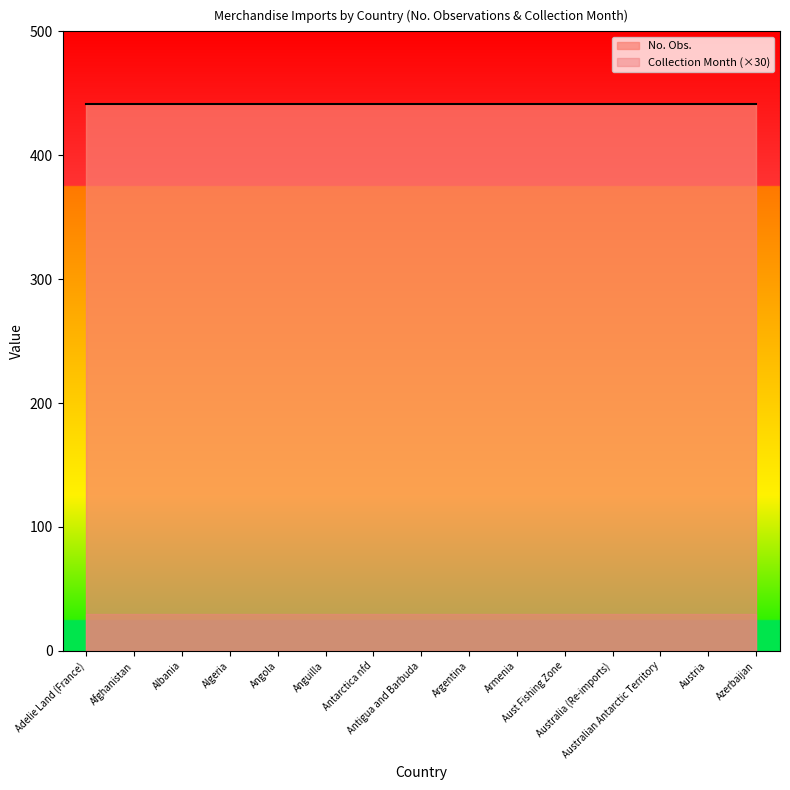

What is the greatest value displayed?

441